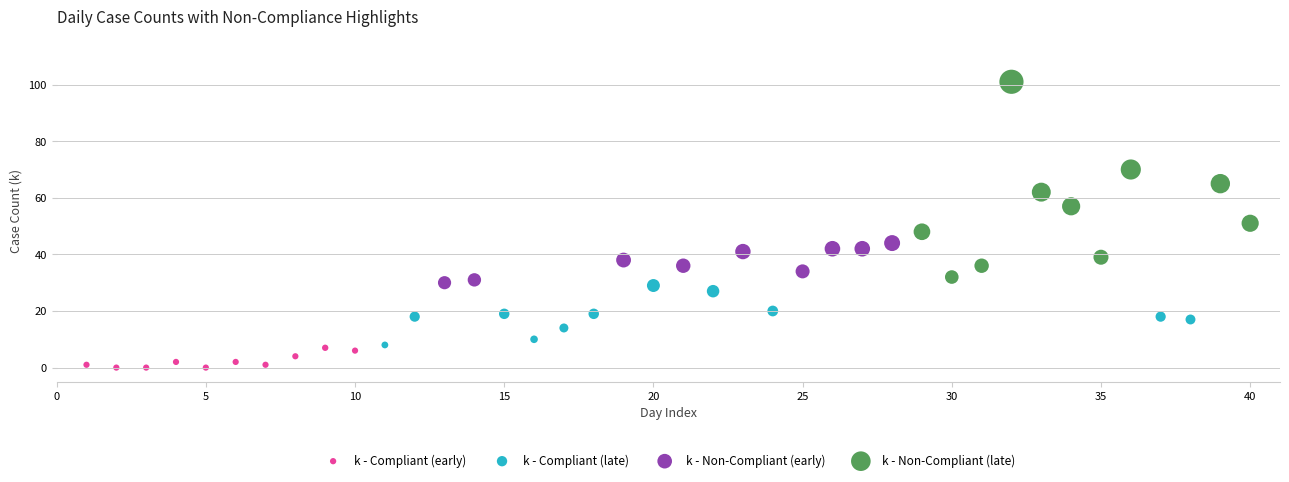

Which series reaches the maximum Y coordinate?

k - Non-Compliant (late)